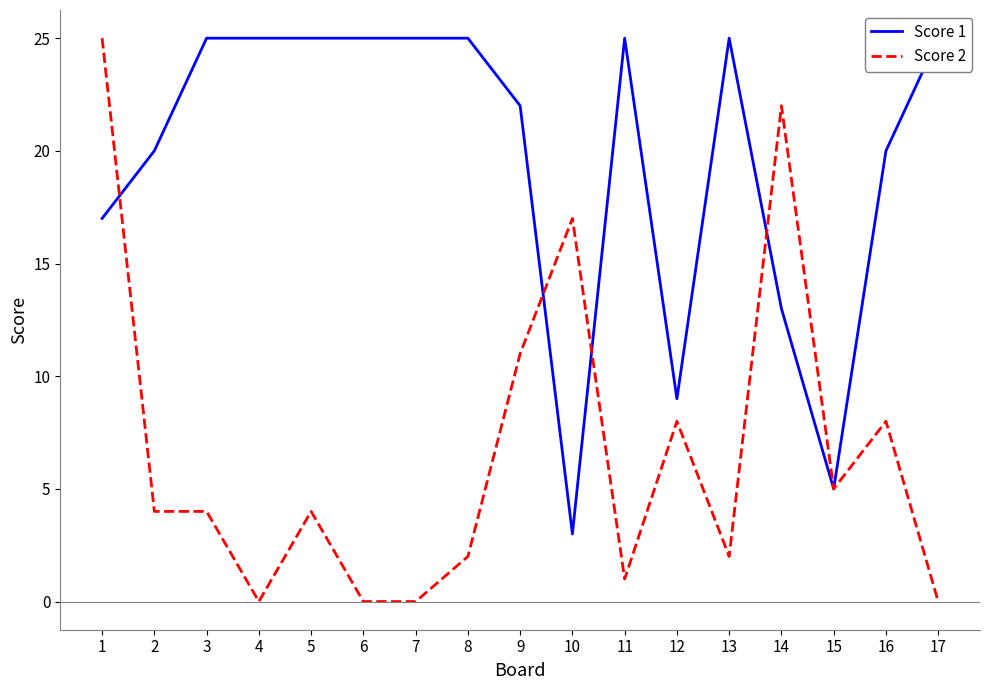

Where is Score 2 nearest to the value 12?

9